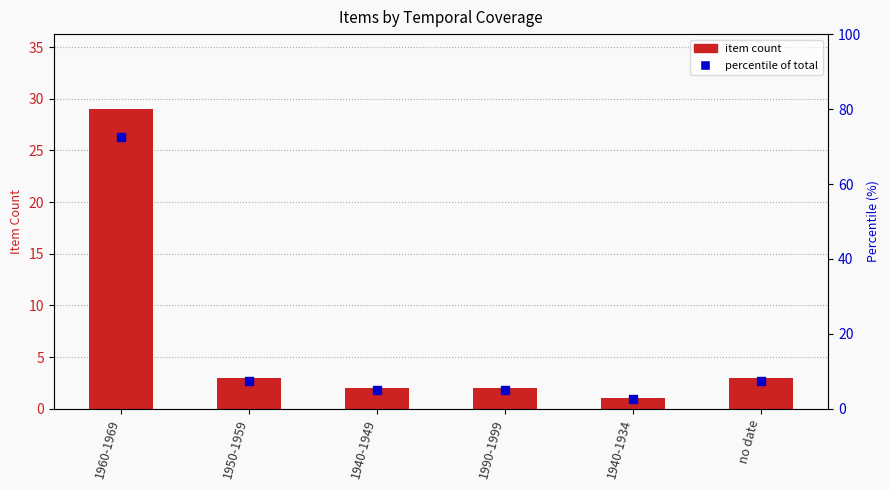

Which series has the largest total across all categories?

percentile of total